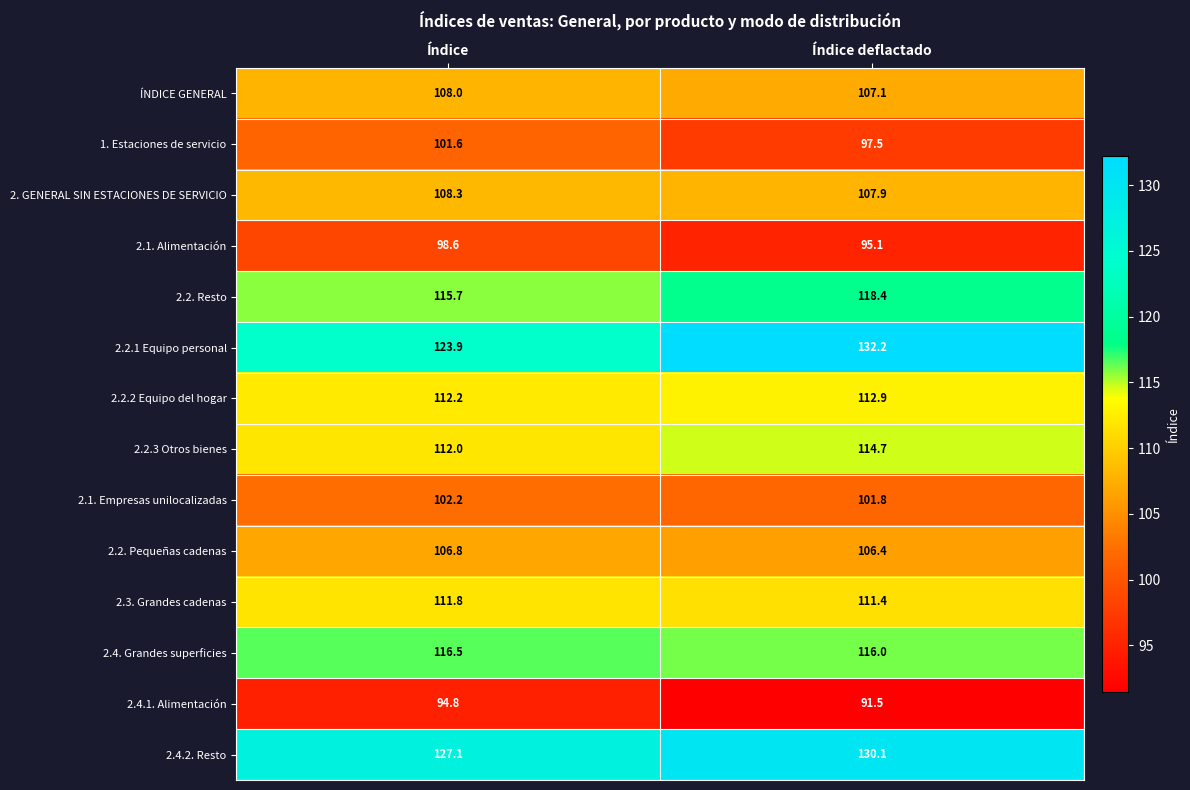

True or false: 2. GENERAL SIN ESTACIONES DE SERVICIO has a value of 108.3 at Índice.

True